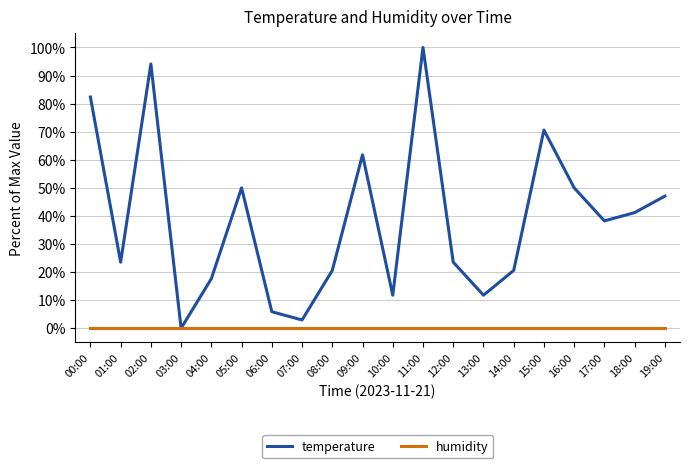

Is the value of temperature at 16:00 greater than the value of humidity at 19:00?

Yes